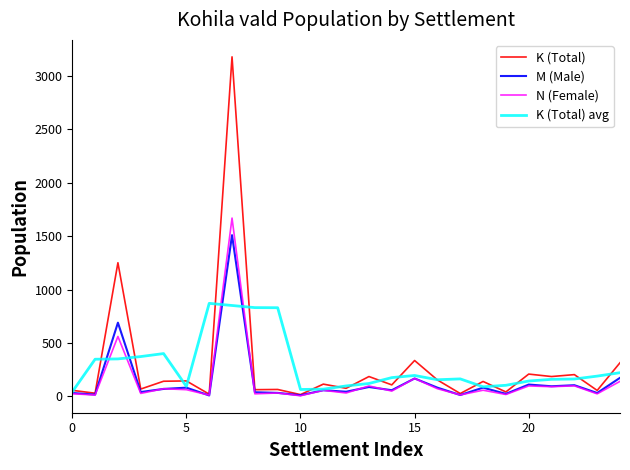

Rank the series by their maximum value, from lowest to highest.

K (Total) avg, M (Male), N (Female), K (Total)